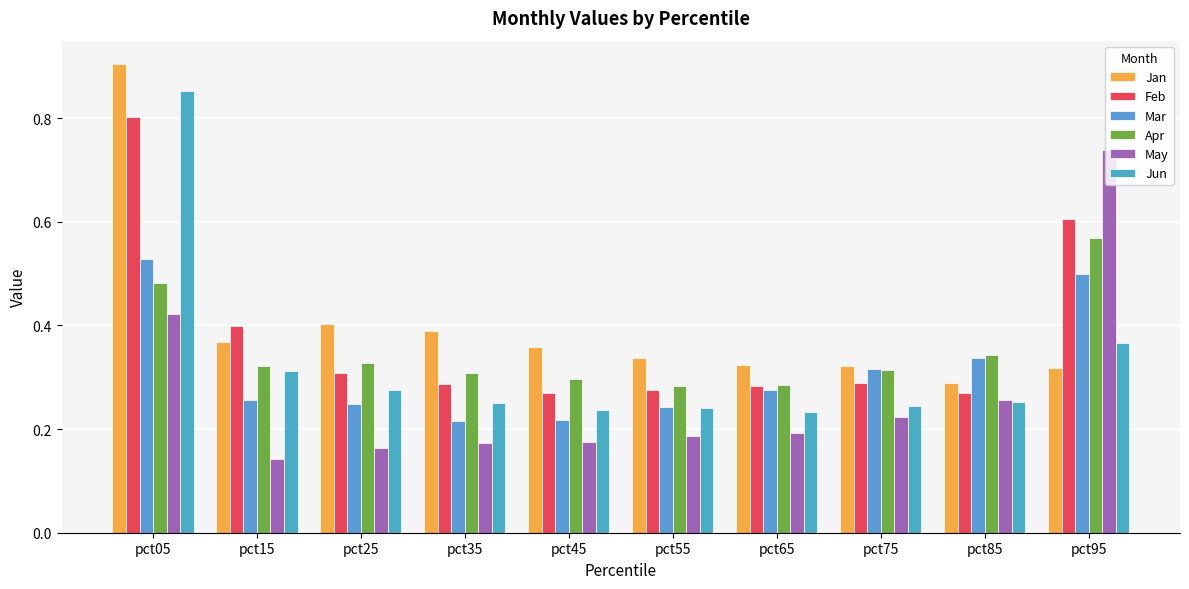

Is it true that Jan equals 0.6 at pct25?

False